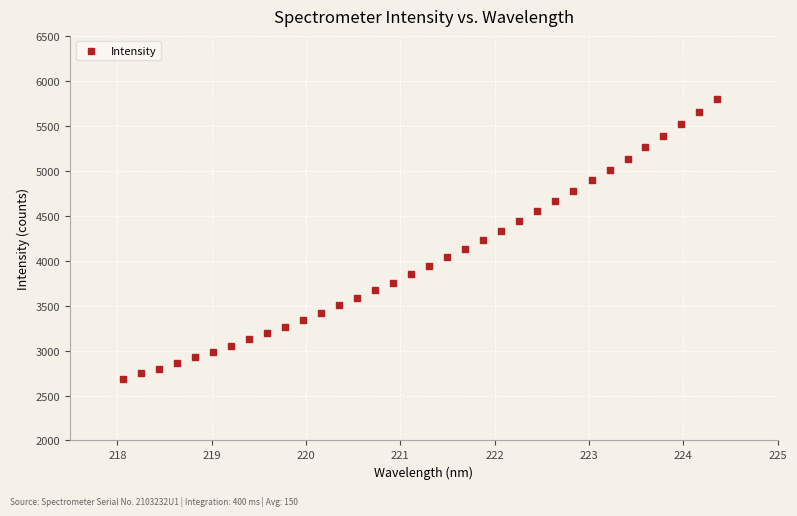

What is the range of Y values (max minus min)?

3108.1